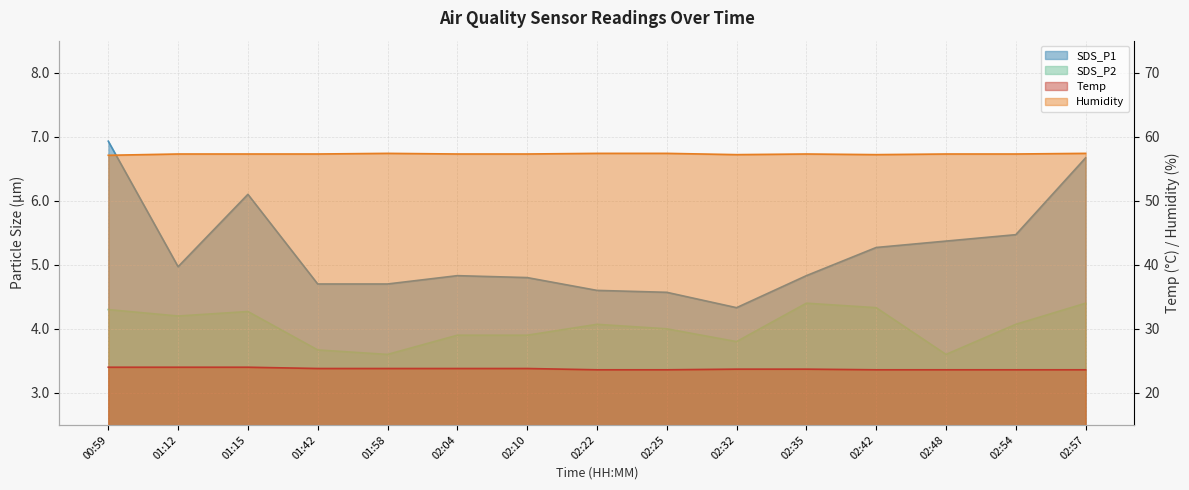

True or false: SDS_P2 has a value of 3.6 at 02:48.

True